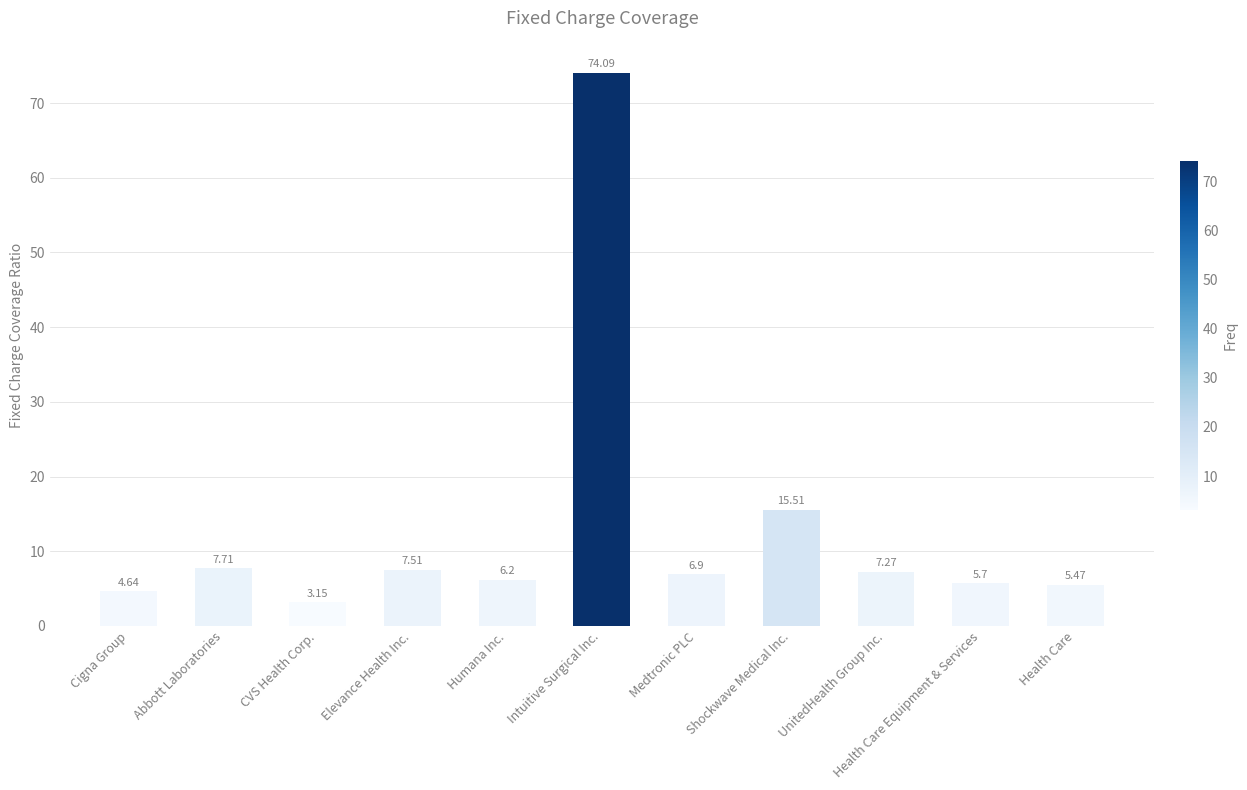

List the labels in order of value, smallest first.

CVS Health Corp., Cigna Group, Health Care, Health Care Equipment & Services, Humana Inc., Medtronic PLC, UnitedHealth Group Inc., Elevance Health Inc., Abbott Laboratories, Shockwave Medical Inc., Intuitive Surgical Inc.